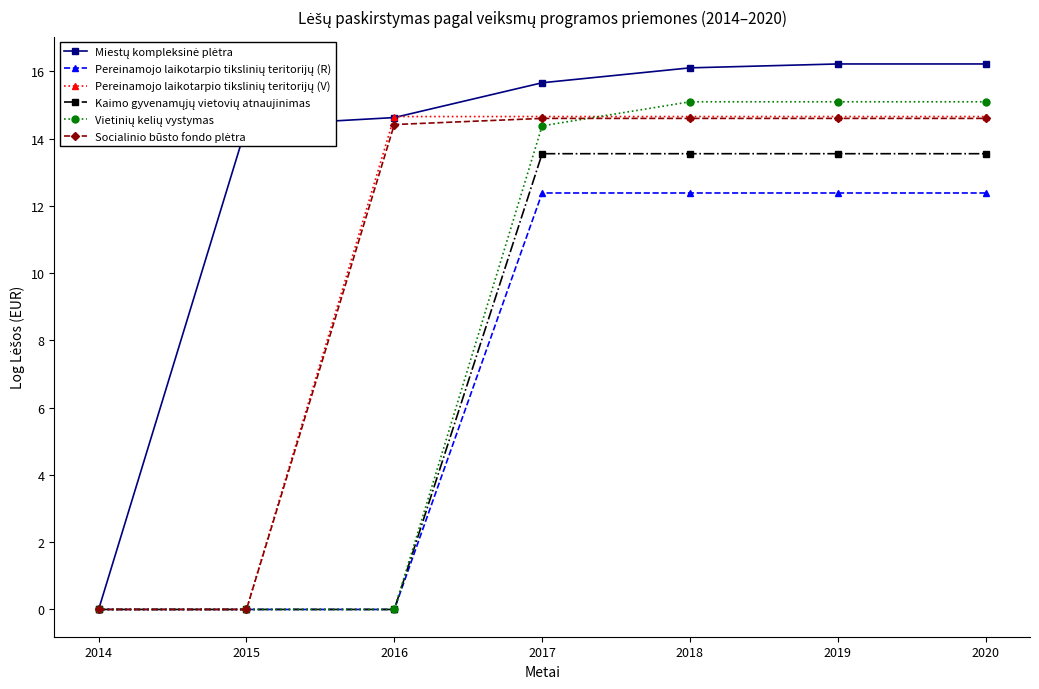

Is this an area chart (filled region under the line)?

No